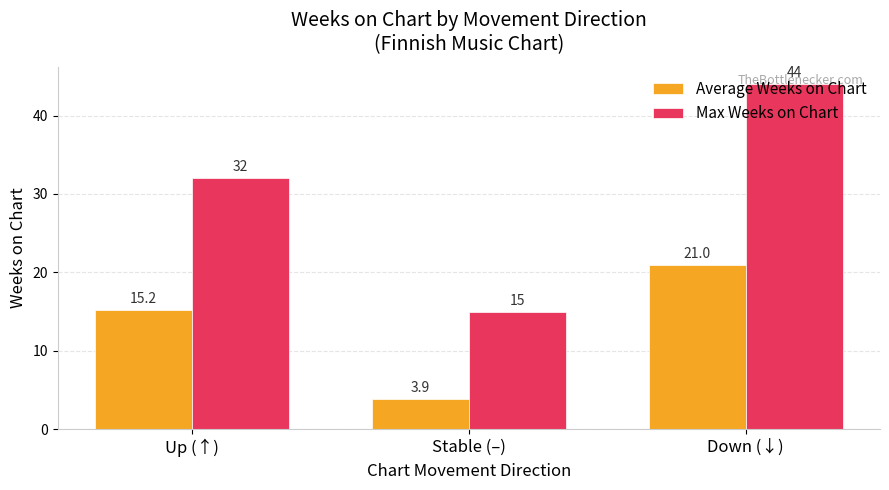

Which category has the highest value across all series?

Down (↓)